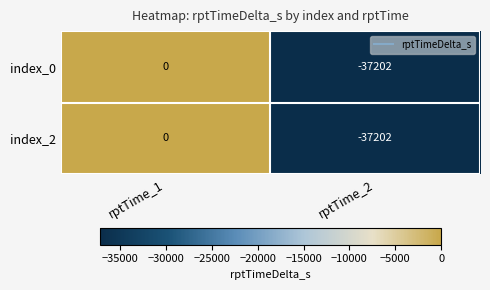

Reading left to right, what are all the values shown in this chart?

index_0: rptTime_1=0	rptTime_2=-37202
index_2: rptTime_1=0	rptTime_2=-37202